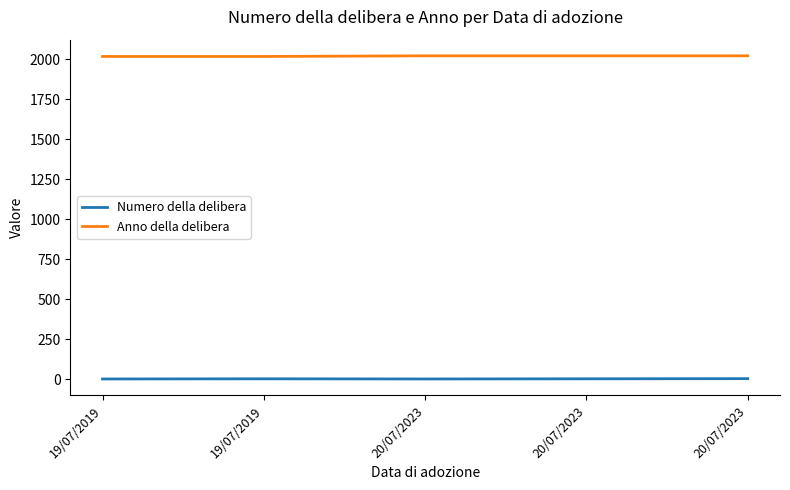

What is the maximum value shown in the chart?

2023